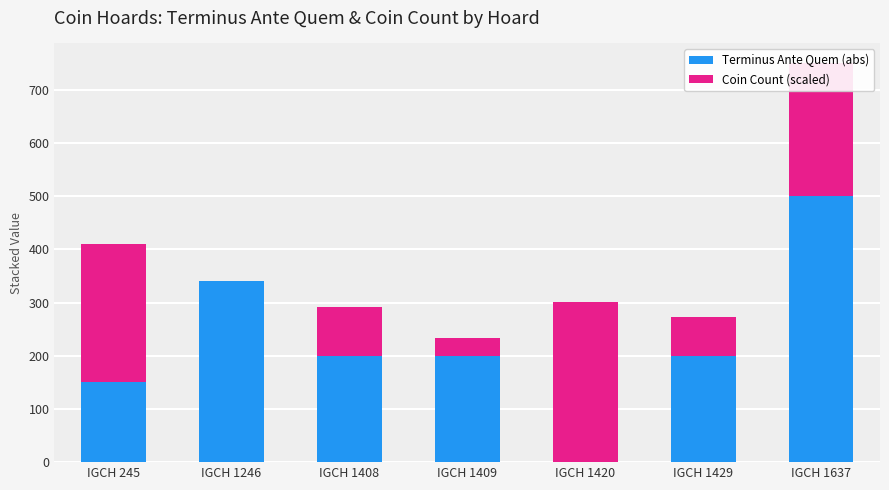

What is the sum of all Terminus Ante Quem (abs) values?

1591.0